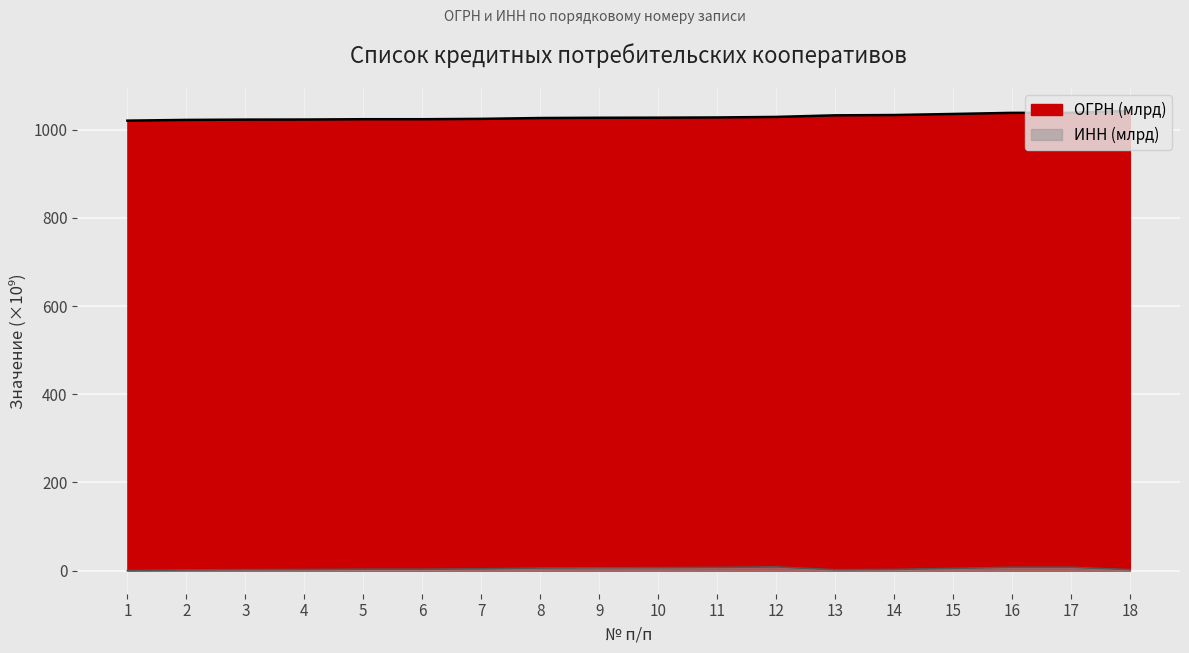

True or false: ИНН has more than 0 interior local peaks.

True